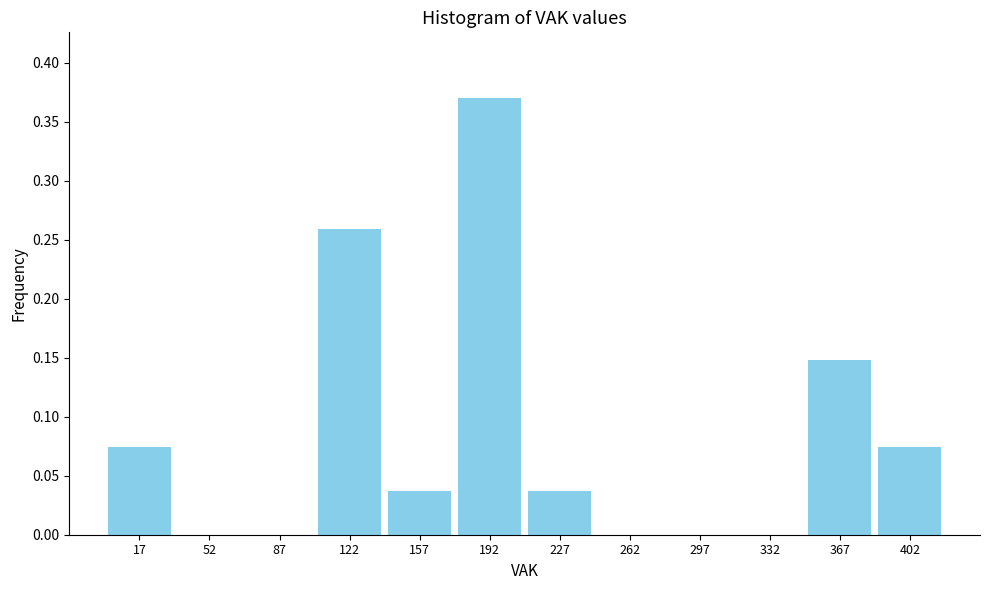

Over which range of the x-axis is the bar tallest?

175 to 210